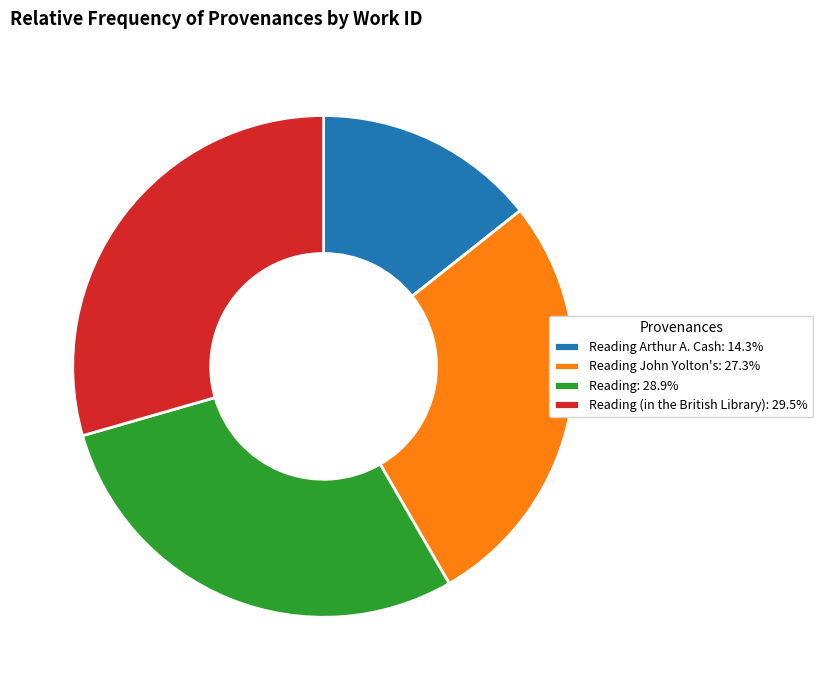

What is the ratio of the value at Reading John Yolton's: 27.3% to the value at Reading (in the British Library): 29.5%?

0.9